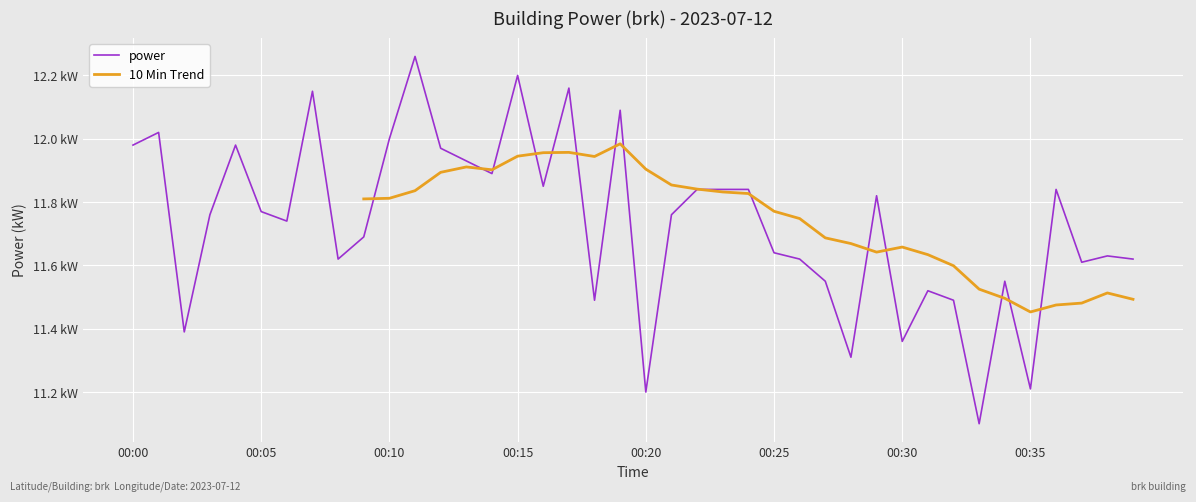

What is the change in value from 00:04 to 00:13?

-0.1